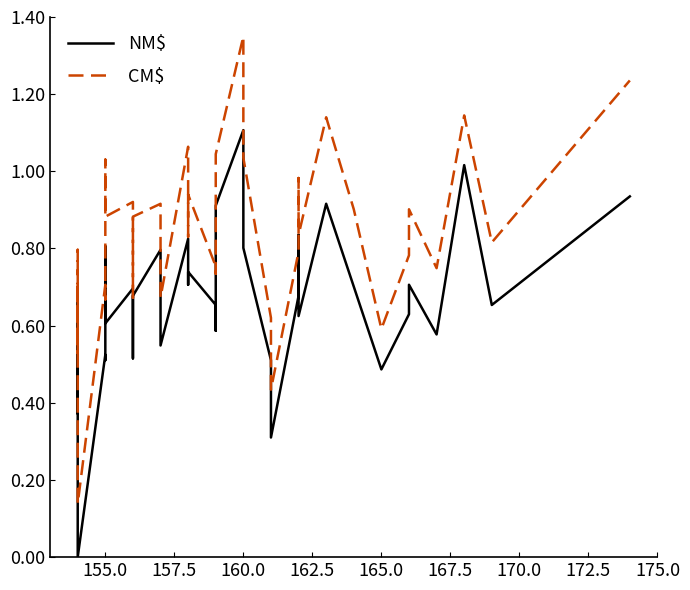

True or false: CM$ has more than 1 points higher than both neighbors.

True